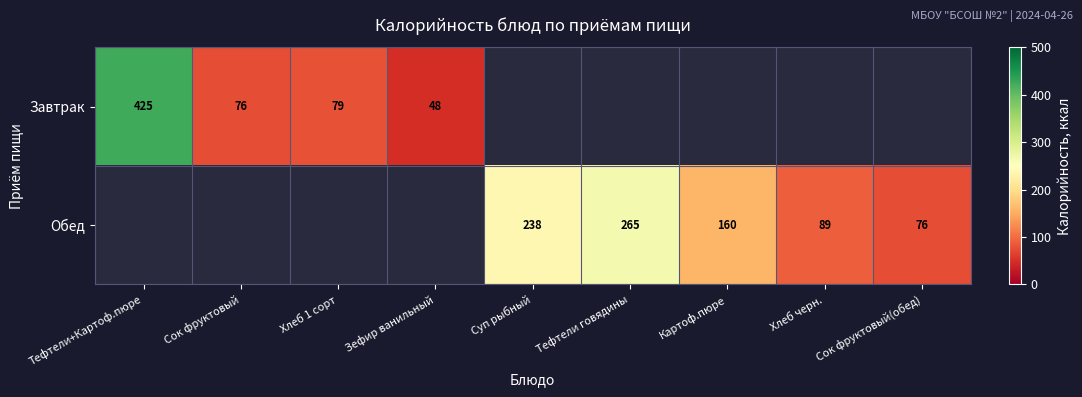

True or false: Обед has a value of 89 at Хлеб черн..

True